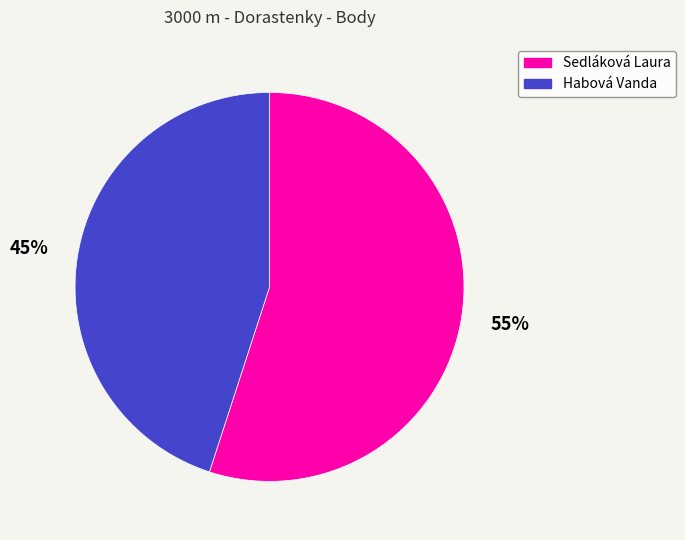

To the nearest percent, what portion does Habová Vanda represent?

45%